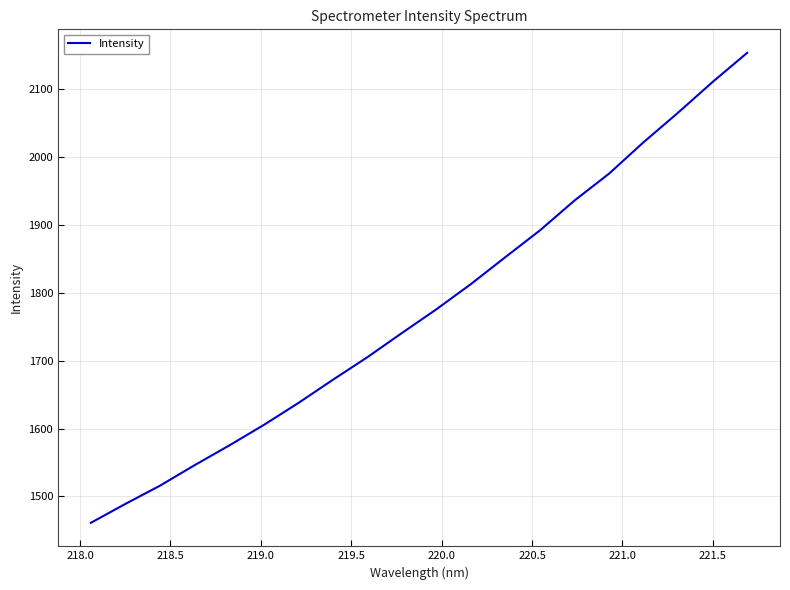

What is the greatest value displayed?

2153.6